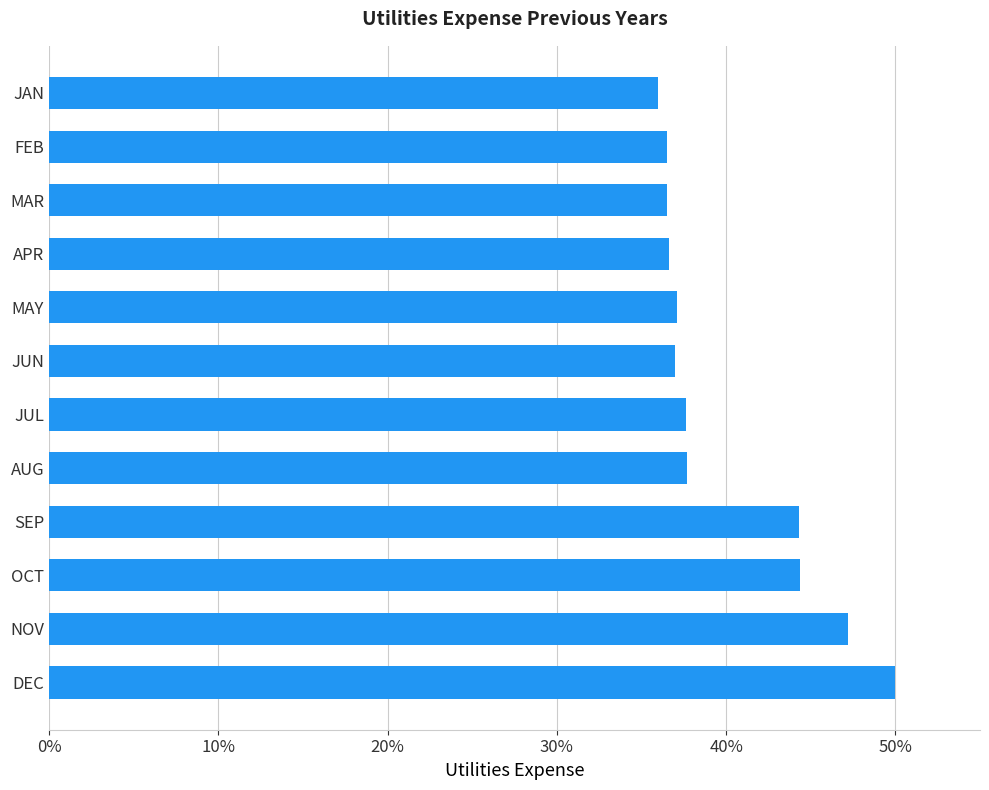

What is the approximate value at AUG?

37.7